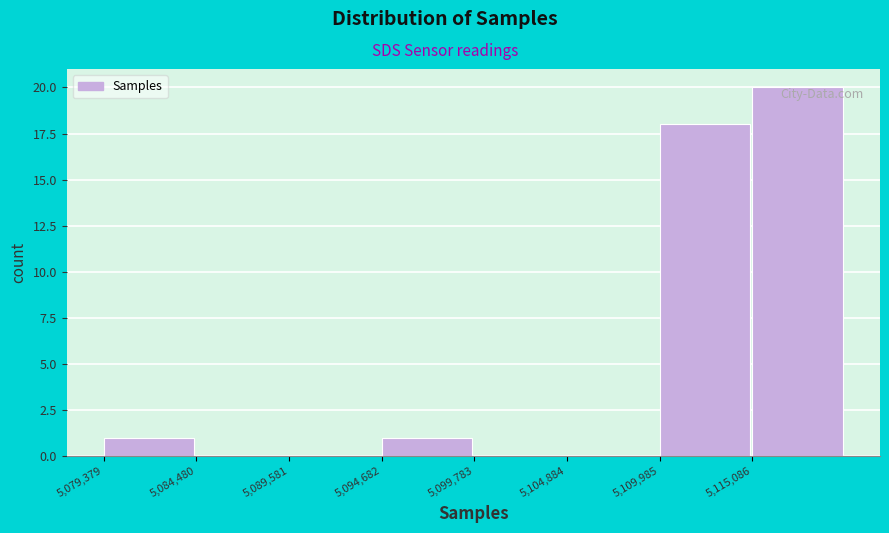

Which range on the x-axis has the tallest bar?

5115000 to 5120000